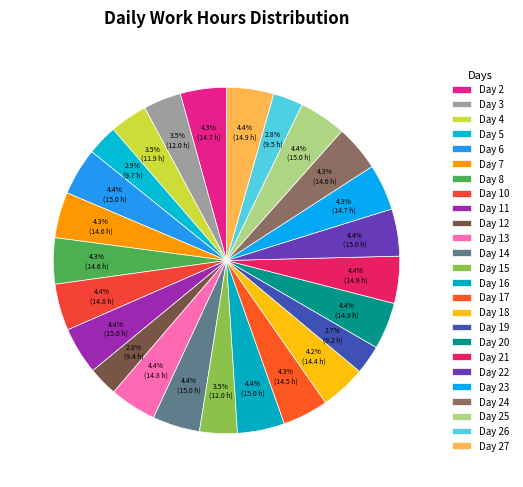

What percentage is the Day 16 slice, to the nearest percent?

4%